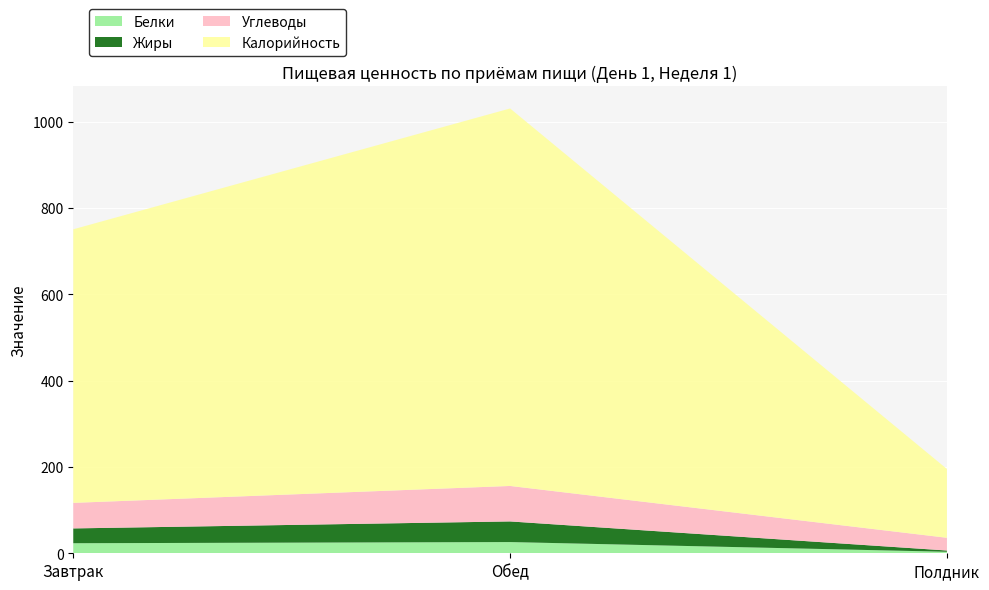

Reading left to right, what are all the values shown in this chart?

Белки: 23.3	26.0	3.5
Жиры: 34.3	47.8	2.9
Углеводы: 59.2	82.2	29.5
Калорийность: 633.9	874.7	159.4